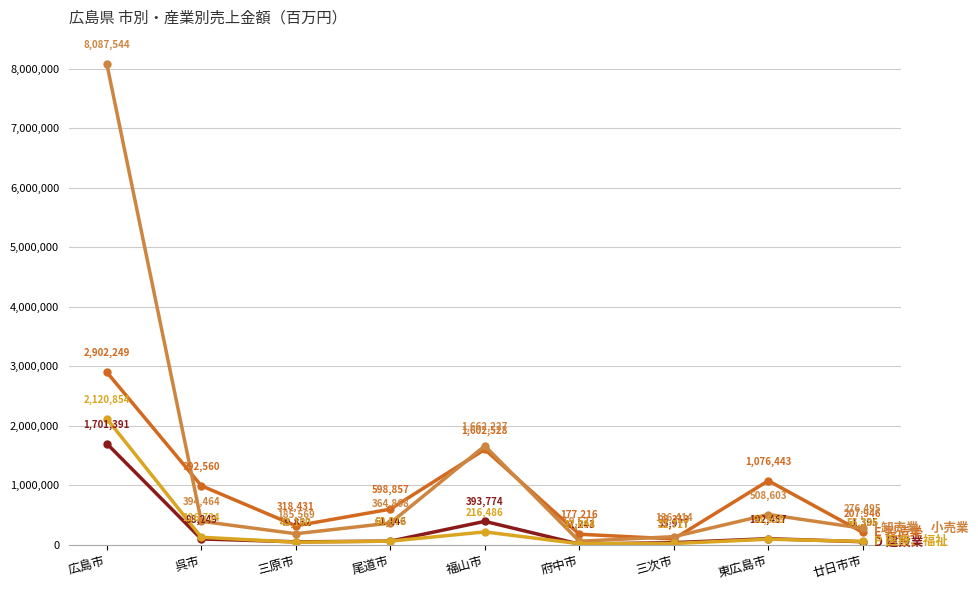

Count the number of categories in the chart.

9